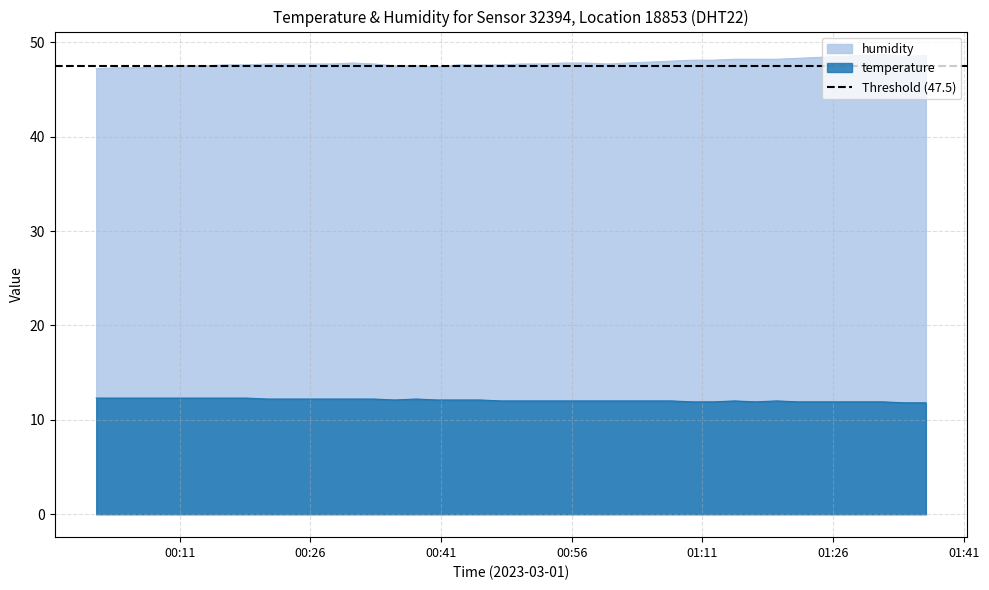

The value of temperature at 2023-03-01T01:19:32 is 4.2. True or false?

False